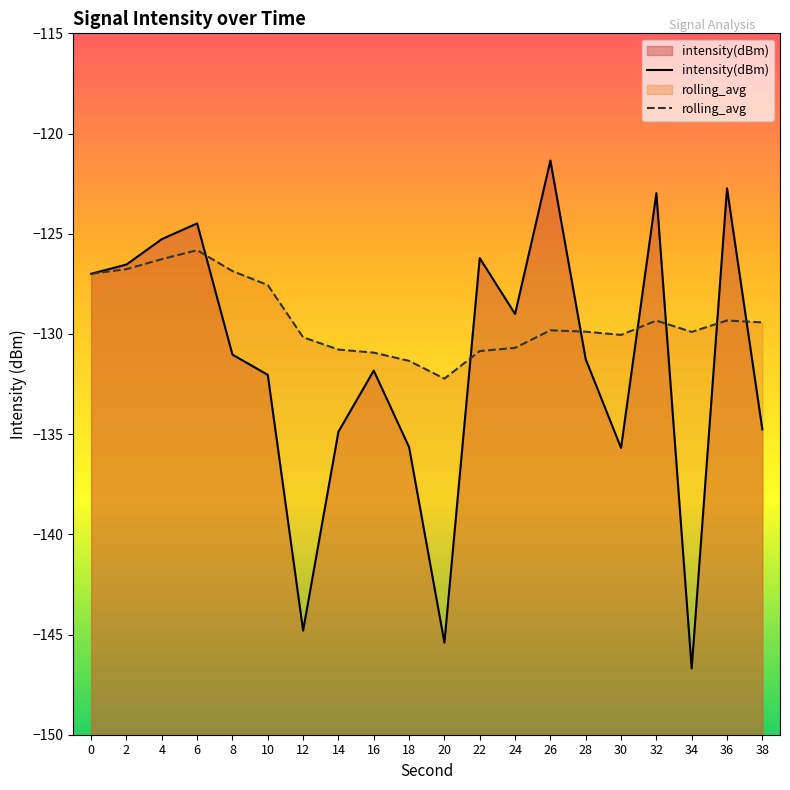

What is the value of the rolling_avg point at the 1st from the left?

-127.0